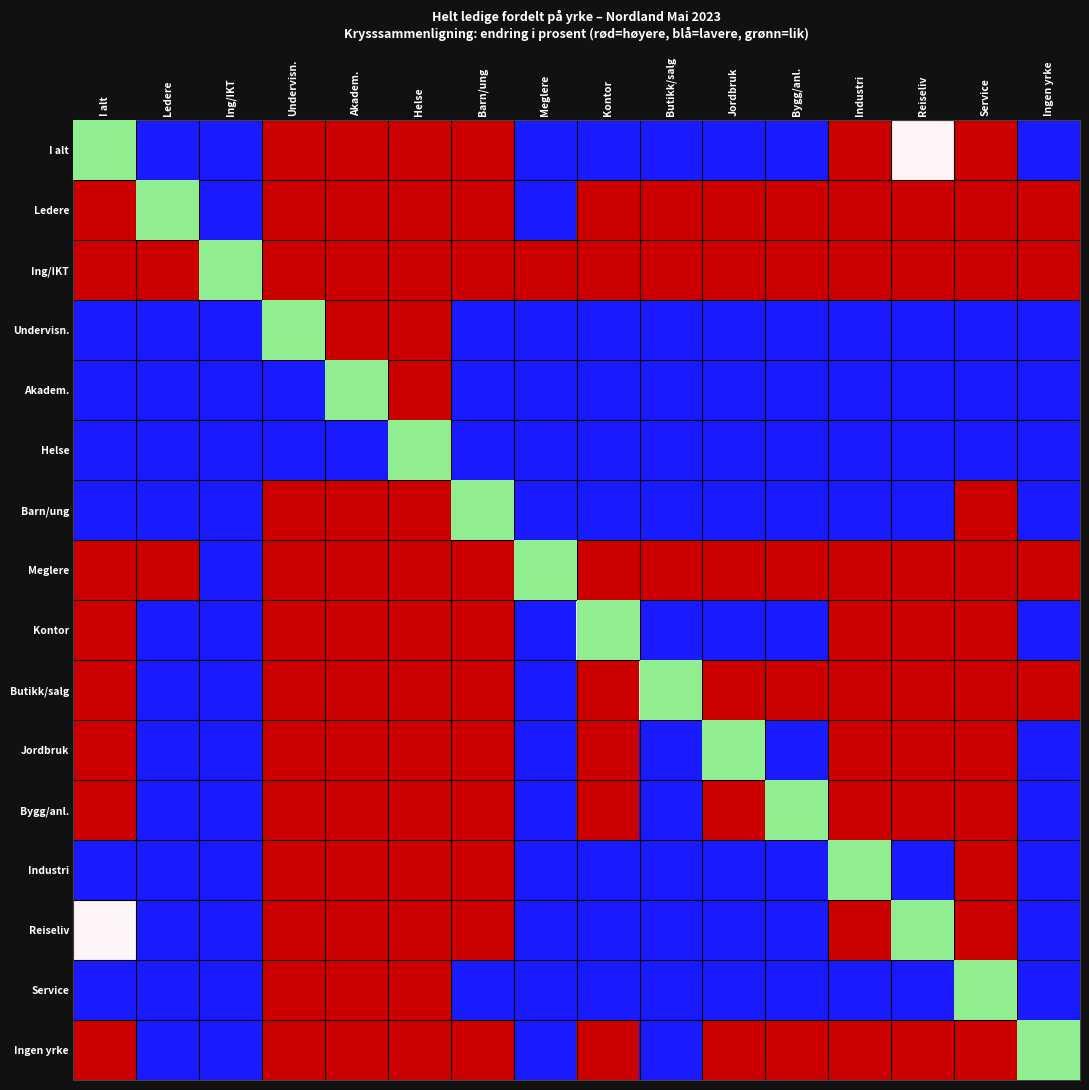

Reading right to left, what are all the values shown in this chart?

I alt: Ingen yrke=-1	Service=1	Reiseliv=0	Industri=1	Bygg/anl.=-1	Jordbruk=-1	Butikk/salg=-1	Kontor=-1	Meglere=-1	Barn/ung=1	Helse=1	Akadem.=1	Undervisn.=1	Ing/IKT=-1	Ledere=-1	I alt=0
Ledere: Ingen yrke=1	Service=1	Reiseliv=1	Industri=1	Bygg/anl.=1	Jordbruk=1	Butikk/salg=1	Kontor=1	Meglere=-1	Barn/ung=1	Helse=1	Akadem.=1	Undervisn.=1	Ing/IKT=-1	Ledere=0	I alt=1
Ing/IKT: Ingen yrke=1	Service=1	Reiseliv=1	Industri=1	Bygg/anl.=1	Jordbruk=1	Butikk/salg=1	Kontor=1	Meglere=1	Barn/ung=1	Helse=1	Akadem.=1	Undervisn.=1	Ing/IKT=0	Ledere=1	I alt=1
Undervisn.: Ingen yrke=-1	Service=-1	Reiseliv=-1	Industri=-1	Bygg/anl.=-1	Jordbruk=-1	Butikk/salg=-1	Kontor=-1	Meglere=-1	Barn/ung=-1	Helse=1	Akadem.=1	Undervisn.=0	Ing/IKT=-1	Ledere=-1	I alt=-1
Akadem.: Ingen yrke=-1	Service=-1	Reiseliv=-1	Industri=-1	Bygg/anl.=-1	Jordbruk=-1	Butikk/salg=-1	Kontor=-1	Meglere=-1	Barn/ung=-1	Helse=1	Akadem.=0	Undervisn.=-1	Ing/IKT=-1	Ledere=-1	I alt=-1
Helse: Ingen yrke=-1	Service=-1	Reiseliv=-1	Industri=-1	Bygg/anl.=-1	Jordbruk=-1	Butikk/salg=-1	Kontor=-1	Meglere=-1	Barn/ung=-1	Helse=0	Akadem.=-1	Undervisn.=-1	Ing/IKT=-1	Ledere=-1	I alt=-1
Barn/ung: Ingen yrke=-1	Service=1	Reiseliv=-1	Industri=-1	Bygg/anl.=-1	Jordbruk=-1	Butikk/salg=-1	Kontor=-1	Meglere=-1	Barn/ung=0	Helse=1	Akadem.=1	Undervisn.=1	Ing/IKT=-1	Ledere=-1	I alt=-1
Meglere: Ingen yrke=1	Service=1	Reiseliv=1	Industri=1	Bygg/anl.=1	Jordbruk=1	Butikk/salg=1	Kontor=1	Meglere=0	Barn/ung=1	Helse=1	Akadem.=1	Undervisn.=1	Ing/IKT=-1	Ledere=1	I alt=1
Kontor: Ingen yrke=-1	Service=1	Reiseliv=1	Industri=1	Bygg/anl.=-1	Jordbruk=-1	Butikk/salg=-1	Kontor=0	Meglere=-1	Barn/ung=1	Helse=1	Akadem.=1	Undervisn.=1	Ing/IKT=-1	Ledere=-1	I alt=1
Butikk/salg: Ingen yrke=1	Service=1	Reiseliv=1	Industri=1	Bygg/anl.=1	Jordbruk=1	Butikk/salg=0	Kontor=1	Meglere=-1	Barn/ung=1	Helse=1	Akadem.=1	Undervisn.=1	Ing/IKT=-1	Ledere=-1	I alt=1
Jordbruk: Ingen yrke=-1	Service=1	Reiseliv=1	Industri=1	Bygg/anl.=-1	Jordbruk=0	Butikk/salg=-1	Kontor=1	Meglere=-1	Barn/ung=1	Helse=1	Akadem.=1	Undervisn.=1	Ing/IKT=-1	Ledere=-1	I alt=1
Bygg/anl.: Ingen yrke=-1	Service=1	Reiseliv=1	Industri=1	Bygg/anl.=0	Jordbruk=1	Butikk/salg=-1	Kontor=1	Meglere=-1	Barn/ung=1	Helse=1	Akadem.=1	Undervisn.=1	Ing/IKT=-1	Ledere=-1	I alt=1
Industri: Ingen yrke=-1	Service=1	Reiseliv=-1	Industri=0	Bygg/anl.=-1	Jordbruk=-1	Butikk/salg=-1	Kontor=-1	Meglere=-1	Barn/ung=1	Helse=1	Akadem.=1	Undervisn.=1	Ing/IKT=-1	Ledere=-1	I alt=-1
Reiseliv: Ingen yrke=-1	Service=1	Reiseliv=0	Industri=1	Bygg/anl.=-1	Jordbruk=-1	Butikk/salg=-1	Kontor=-1	Meglere=-1	Barn/ung=1	Helse=1	Akadem.=1	Undervisn.=1	Ing/IKT=-1	Ledere=-1	I alt=0
Service: Ingen yrke=-1	Service=0	Reiseliv=-1	Industri=-1	Bygg/anl.=-1	Jordbruk=-1	Butikk/salg=-1	Kontor=-1	Meglere=-1	Barn/ung=-1	Helse=1	Akadem.=1	Undervisn.=1	Ing/IKT=-1	Ledere=-1	I alt=-1
Ingen yrke: Ingen yrke=0	Service=1	Reiseliv=1	Industri=1	Bygg/anl.=1	Jordbruk=1	Butikk/salg=-1	Kontor=1	Meglere=-1	Barn/ung=1	Helse=1	Akadem.=1	Undervisn.=1	Ing/IKT=-1	Ledere=-1	I alt=1